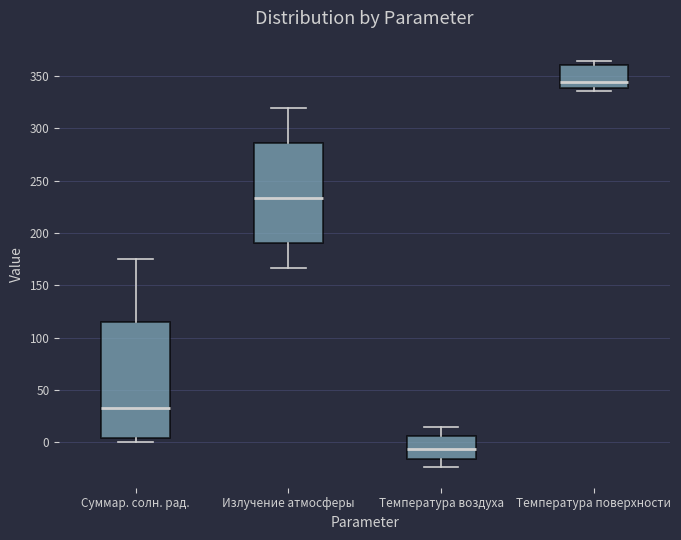

Which box has the highest median line?

Температура поверхности